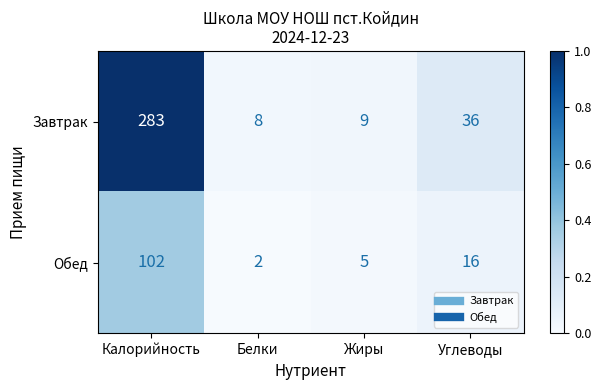

Reading left to right, what are all the values shown in this chart?

Завтрак: Калорийность=283	Белки=8	Жиры=9	Углеводы=36
Обед: Калорийность=102	Белки=2	Жиры=5	Углеводы=16